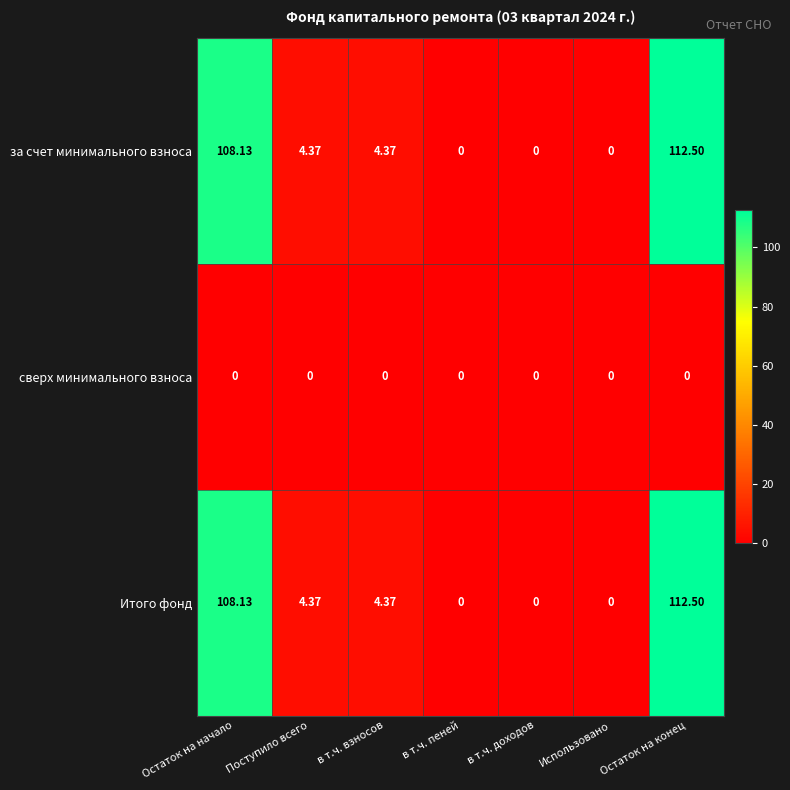

How many values in the Итого фонд series are below 4?

3